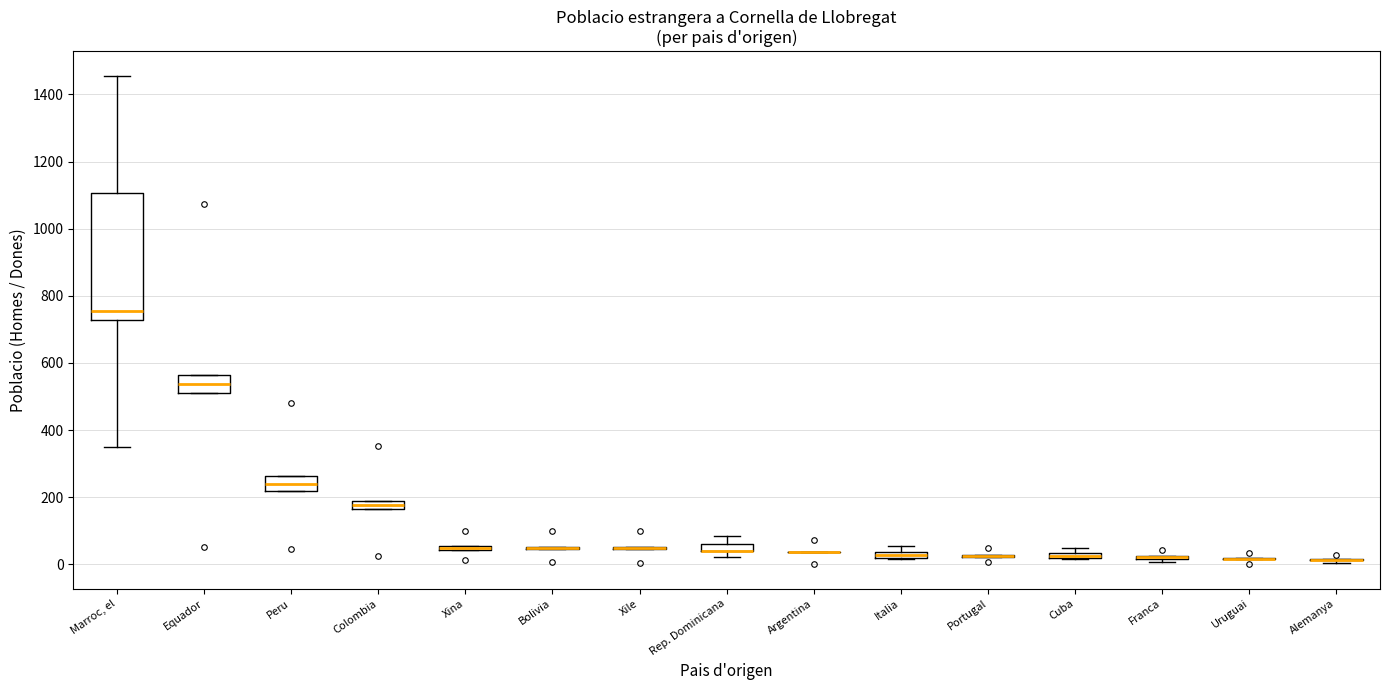

Where is the upper edge of the box for Xina on the y-axis? The values are not printed on the chart, so give them approximately, as read against the axis.

60